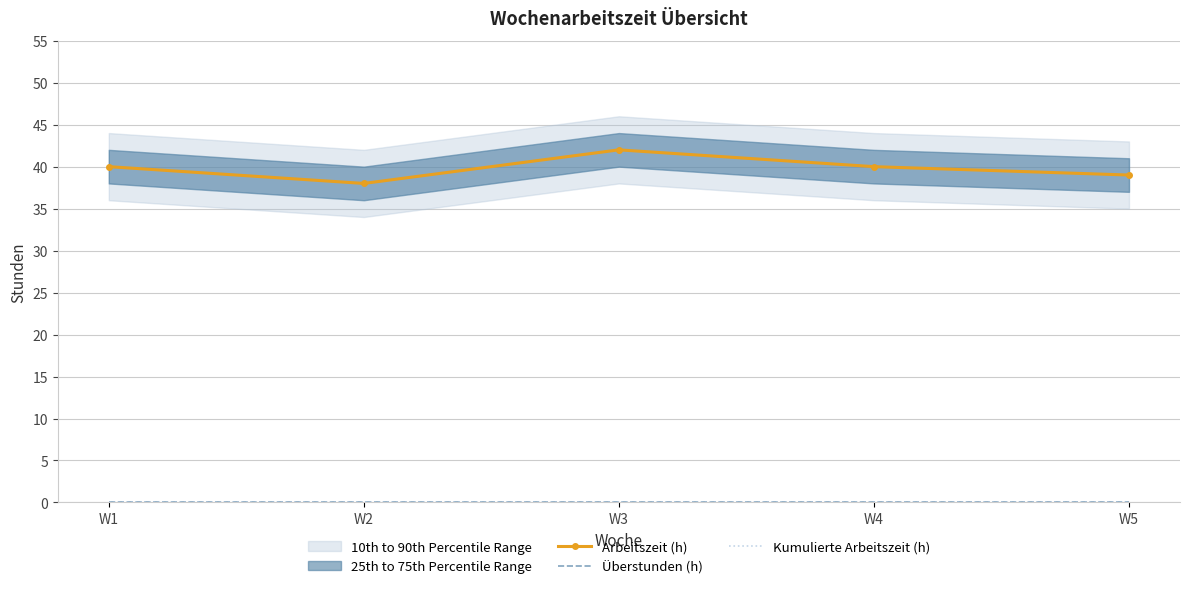

How many Arbeitszeit (h) values are between 39 and 40?

3